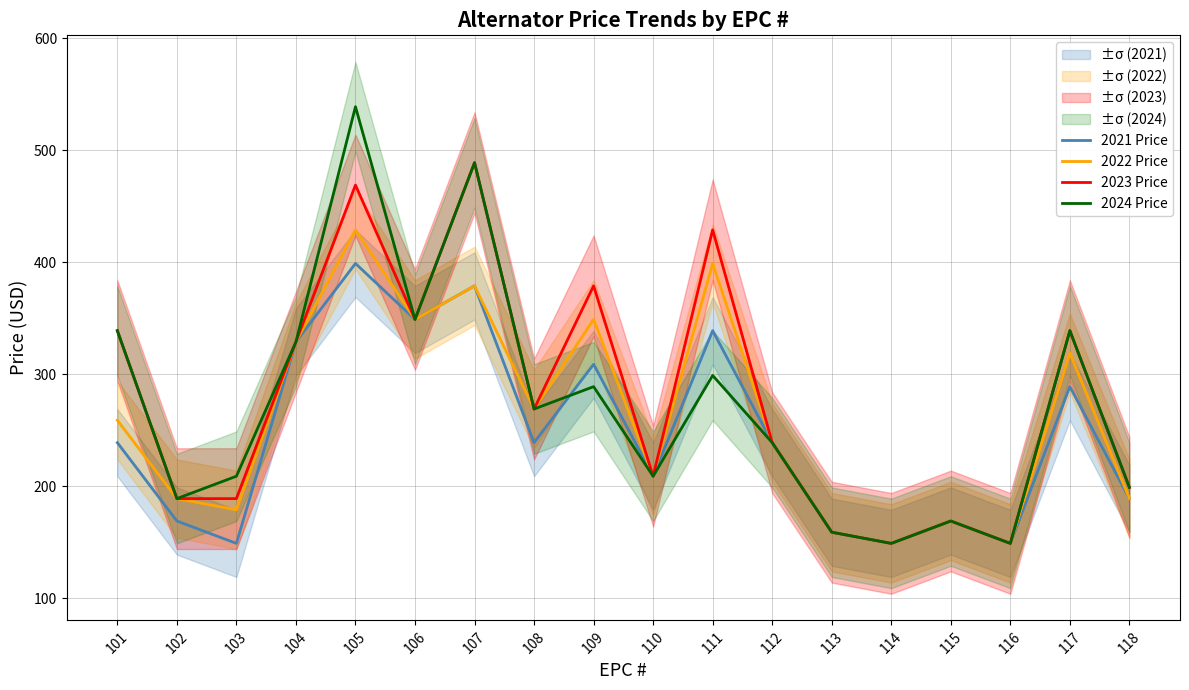

What is the approximate value of 2024 Price at 107, to the nearest 50?

500